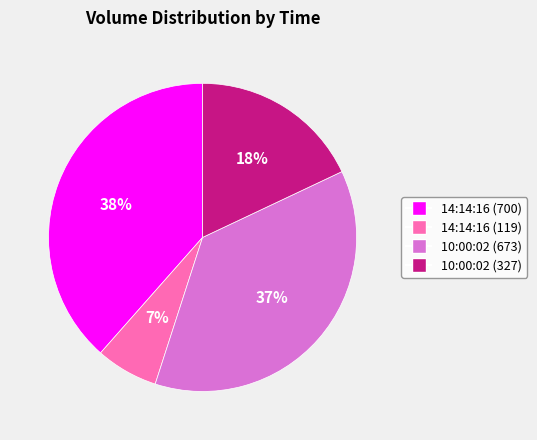

Rank the categories by value from lowest to highest.

14:14:16 (119), 10:00:02 (327), 10:00:02 (673), 14:14:16 (700)